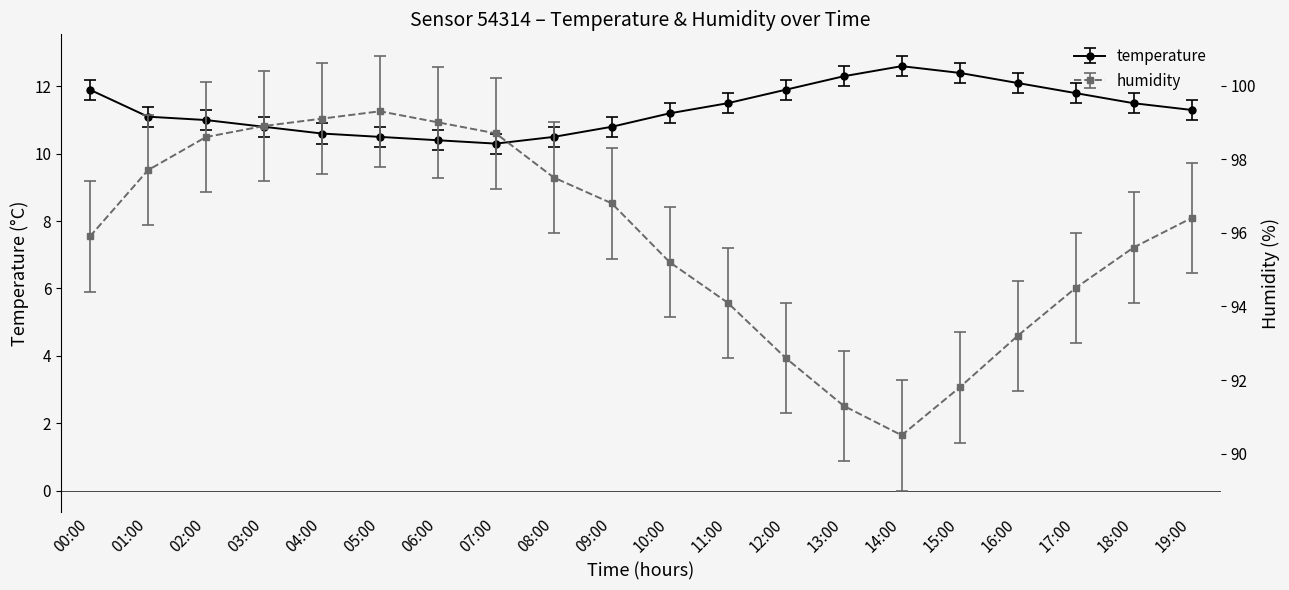

What is the label of the 13th point from the left?

12:00